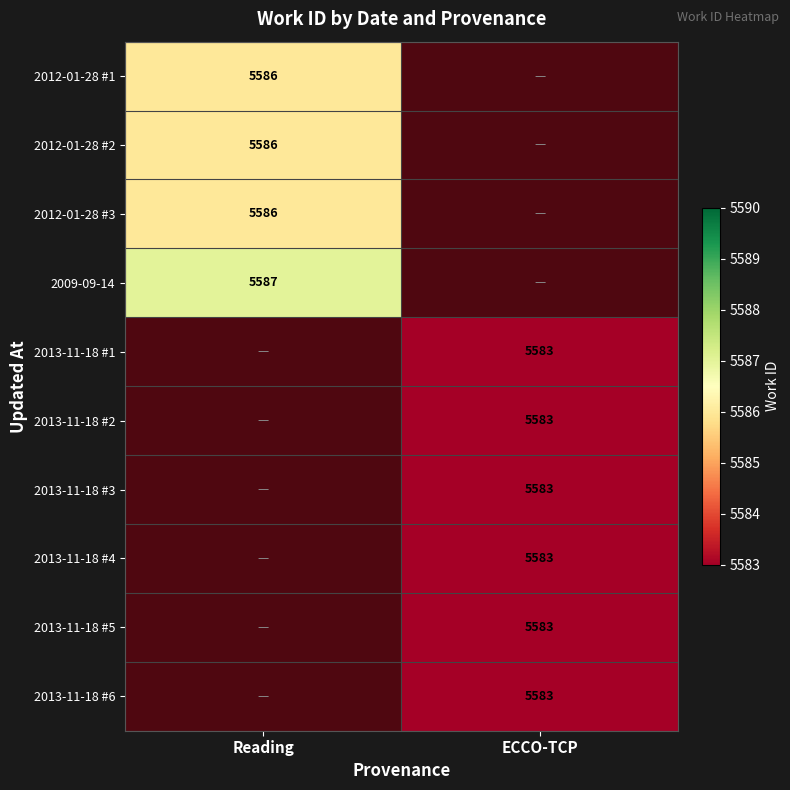

Which label corresponds to the smallest value in the chart?

ECCO-TCP